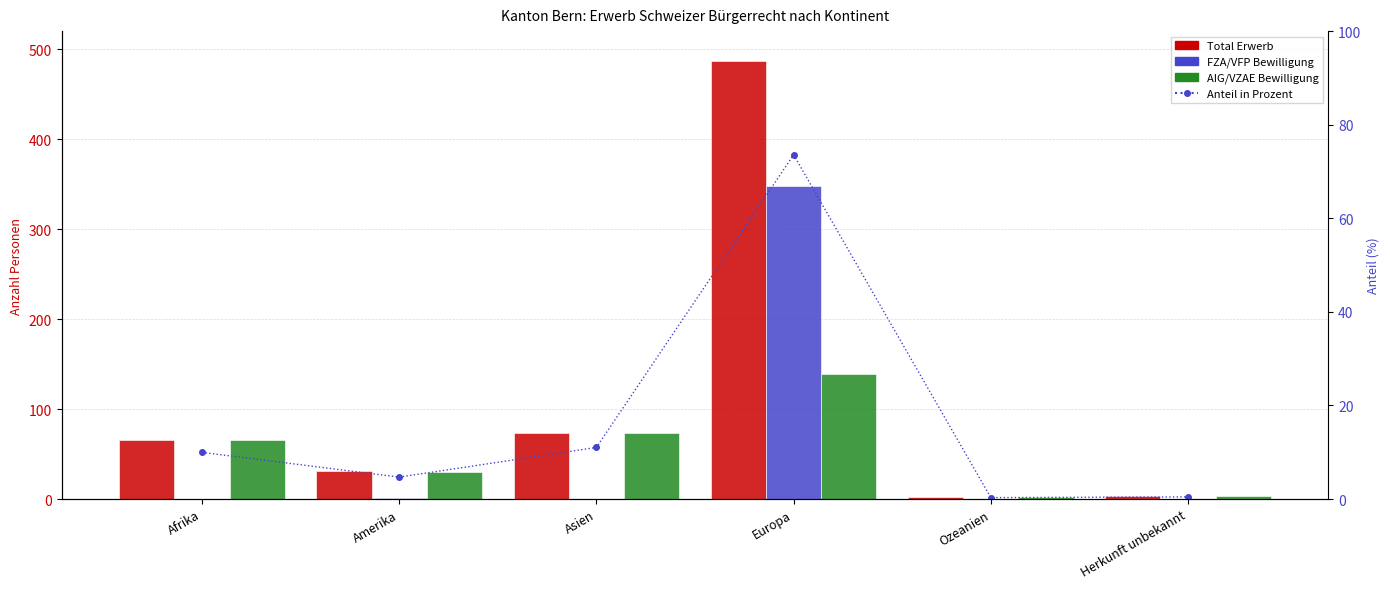

Reading left to right, extract all data points from this chart.

Total Erwerb: 66.0	31.0	73.0	487.0	2.0	3.0
FZA/VFP Bewilligung: 0.0	1.0	0.0	348.0	0.0	0.0
AIG/VZAE Bewilligung: 66.0	30.0	73.0	139.0	2.0	3.0
Anteil (%): 10.0	4.7	11.0	73.6	0.3	0.5